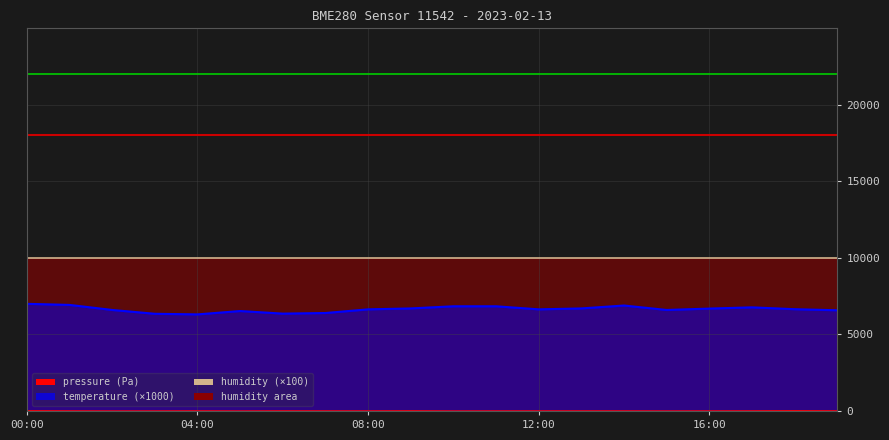

Reading left to right, what are all the values shown in this chart?

pressure: 00:00=21.8	01:00=12.9	02:00=7.5	03:00=8.5	04:00=13.3	05:00=6.5	06:00=13.7	07:00=11.5	08:00=10.7	09:00=17.2	10:00=6.7	11:00=9.3	12:00=10.7	13:00=11.8	14:00=11.5	15:00=6.7	16:00=10.2	17:00=13.6	18:00=23.0	19:00=14.8
temperature: 00:00=7000.0	01:00=6930.0	02:00=6600.0	03:00=6350.0	04:00=6310.0	05:00=6530.0	06:00=6360.0	07:00=6400.0	08:00=6640.0	09:00=6700.0	10:00=6840.0	11:00=6840.0	12:00=6640.0	13:00=6700.0	14:00=6890.0	15:00=6600.0	16:00=6690.0	17:00=6770.0	18:00=6650.0	19:00=6580.0